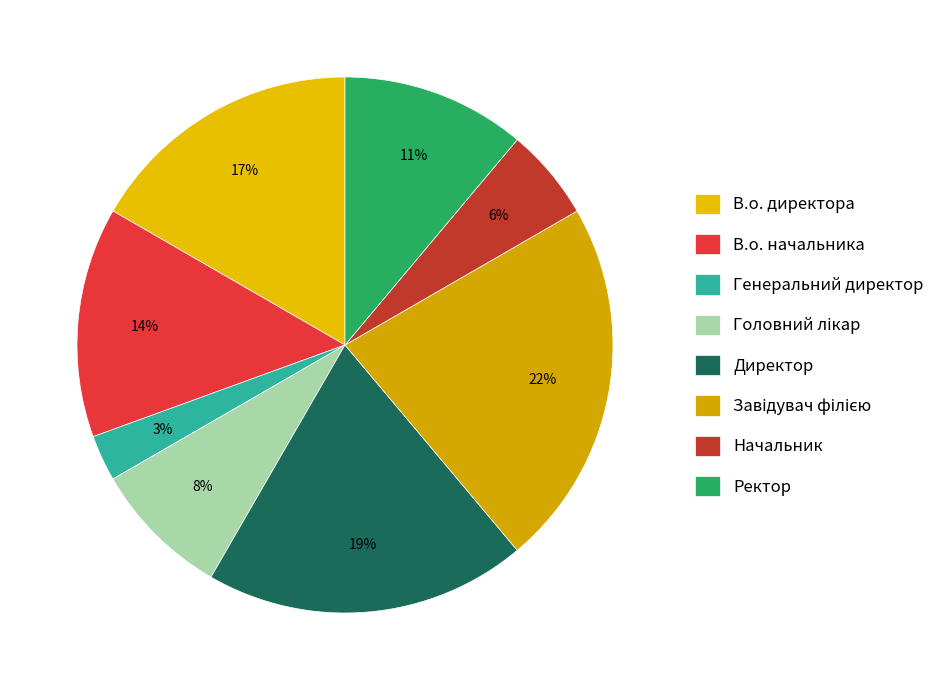

To the nearest percent, what is the difference between the В.о. начальника and Головний лікар slice percentages?

6%